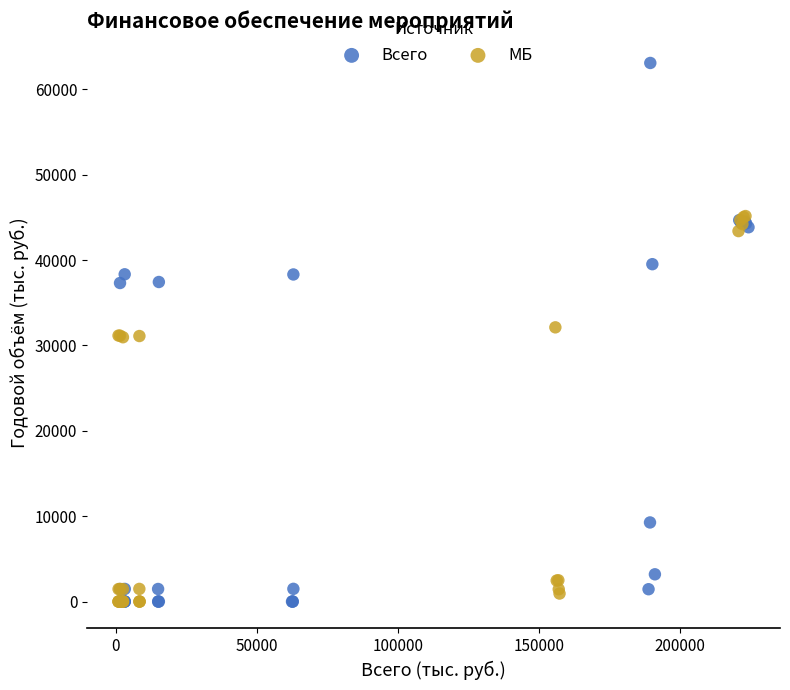

Which series contains the highest Y value?

Всего